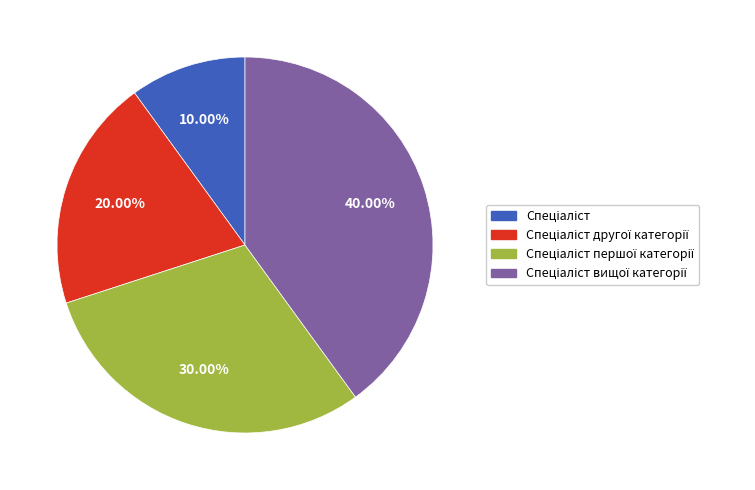

Does any single category account for the majority?

No